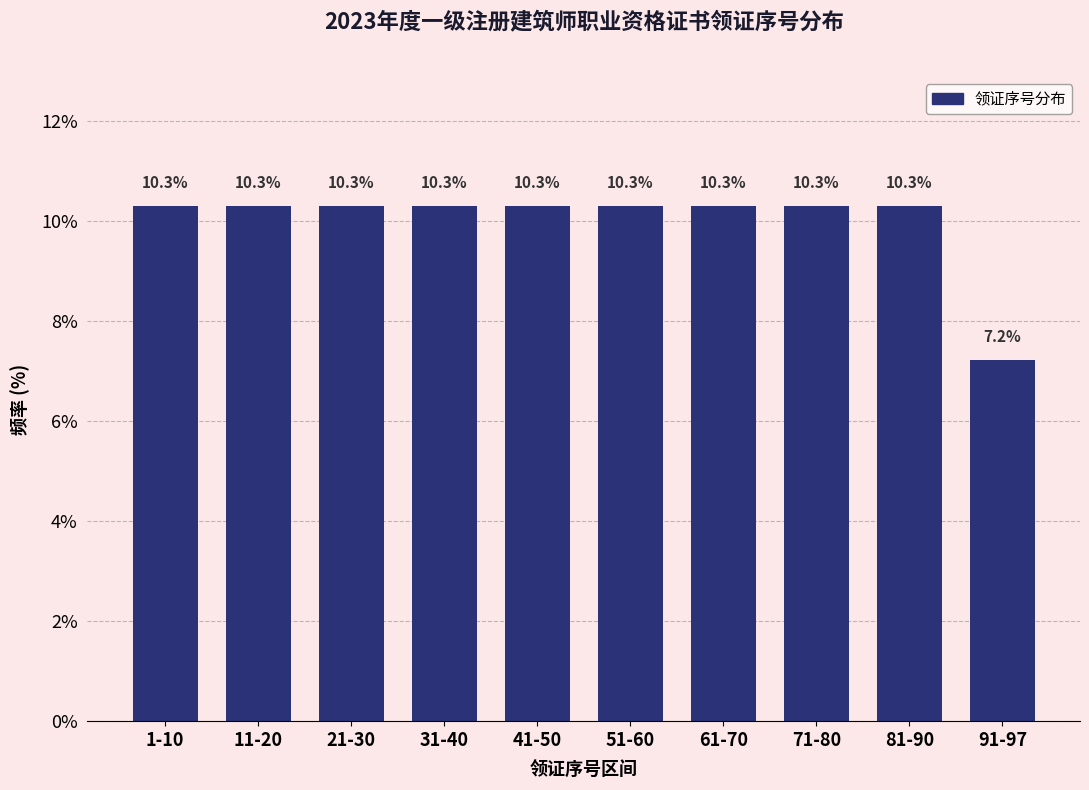

Reading right to left, what are all the values shown in this chart?

7.2	10.3	10.3	10.3	10.3	10.3	10.3	10.3	10.3	10.3